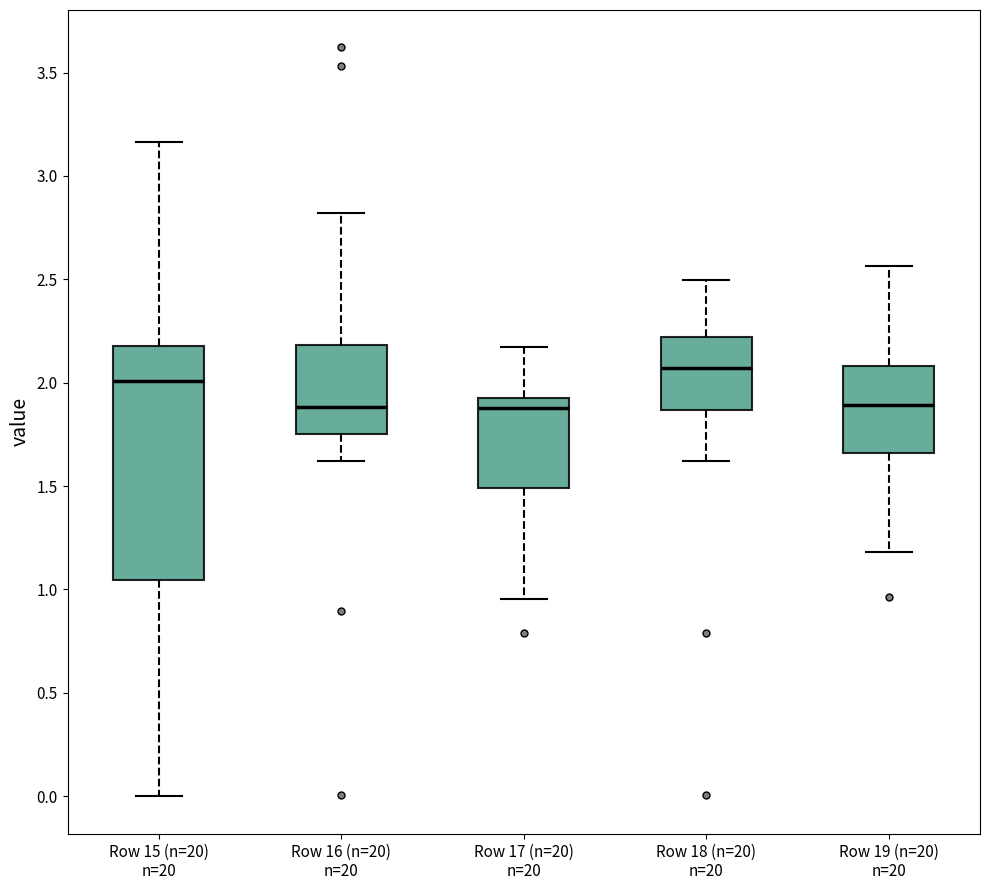

Which box is the tallest, from its lower edge to its upper edge?

Row 15 (n=20) n=20